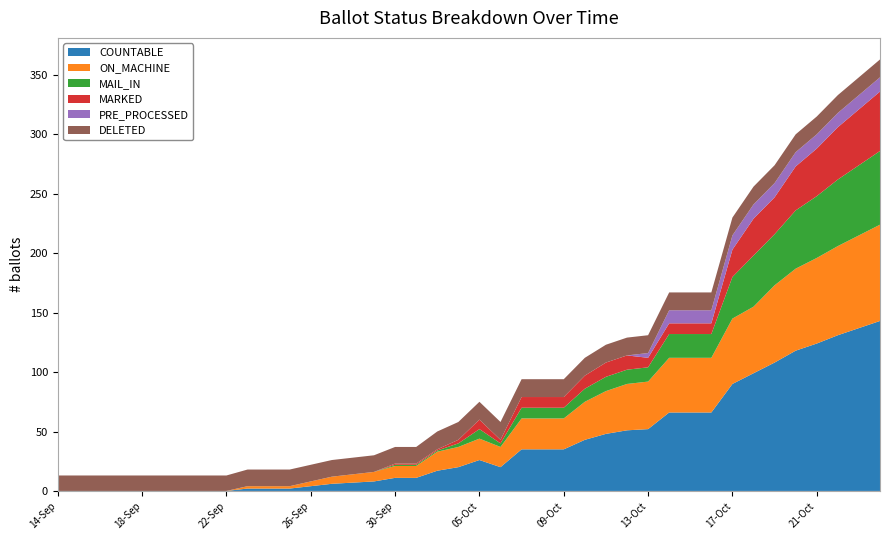

Reading right to left, what are all the values shown in this chart?

COUNTABLE: 143	137	131	124	118	108	99	90	66	66	66	52	51	48	43	35	35	35	20	26	20	17	11	11	8	7	6	4	2	2	2	0	0	0	0	0	0	0	0	0
ON_MACHINE: 81	78	75	72	69	65	56	55	46	46	46	40	39	36	32	26	26	26	17	18	17	16	10	10	8	7	6	4	2	2	2	0	0	0	0	0	0	0	0	0
MAIL_IN: 62	59	56	52	49	43	43	35	20	20	20	12	12	12	11	9	9	9	3	8	3	1	1	1	0	0	0	0	0	0	0	0	0	0	0	0	0	0	0	0
MARKED: 50	47	44	40	37	31	31	23	9	9	9	8	12	12	11	9	9	9	3	8	3	1	1	1	0	0	0	0	0	0	0	0	0	0	0	0	0	0	0	0
PRE_PROCESSED: 12	12	12	12	12	12	12	12	11	11	11	4	0	0	0	0	0	0	0	0	0	0	0	0	0	0	0	0	0	0	0	0	0	0	0	0	0	0	0	0
DELETED: 15	15	15	15	15	15	15	15	15	15	15	15	15	15	15	15	15	15	15	15	15	15	14	14	14	14	14	14	14	14	14	13	13	13	13	13	13	13	13	13